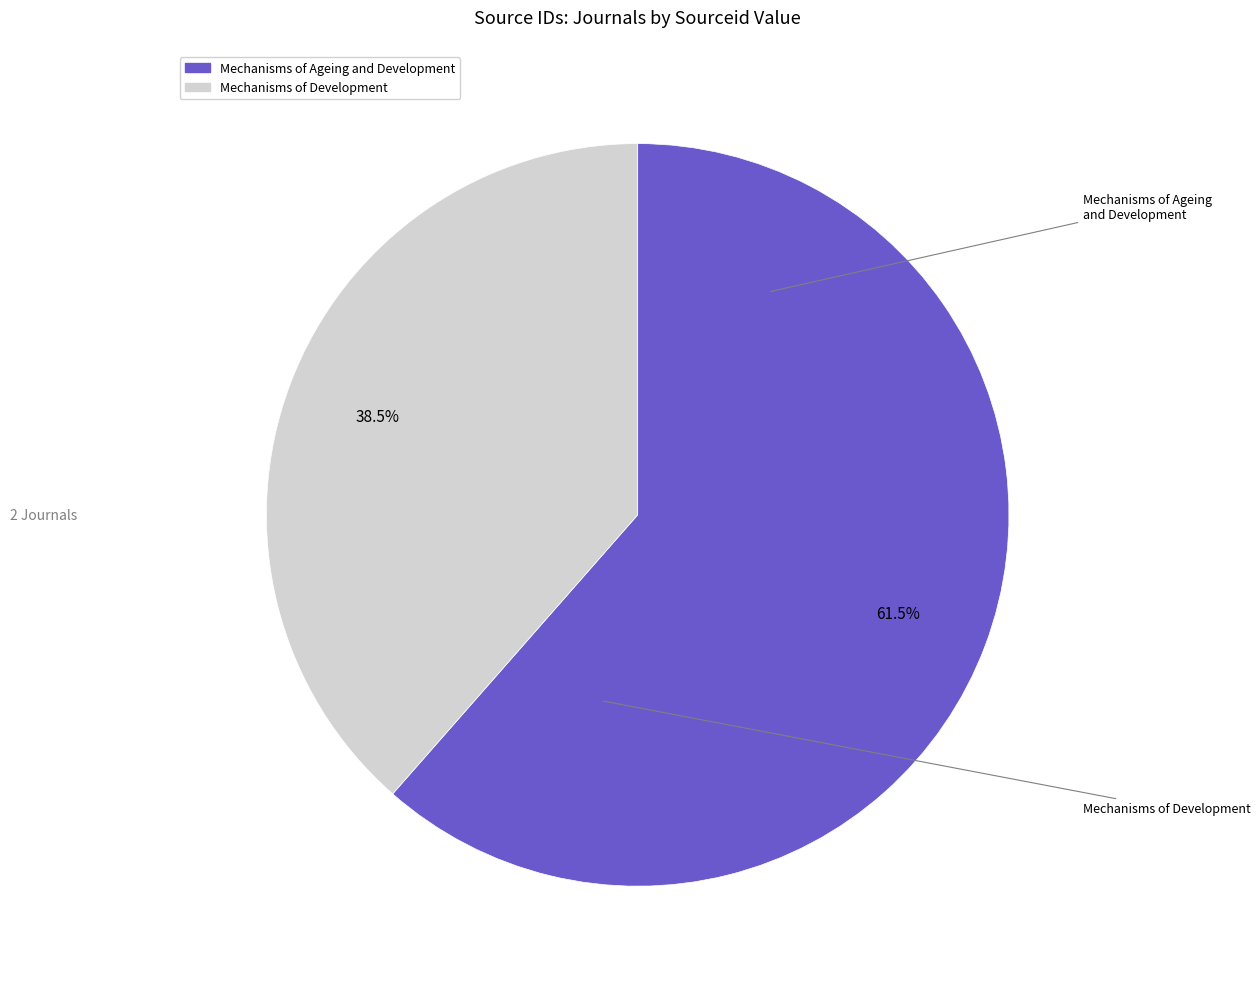

Rank the categories by value from highest to lowest.

Mechanisms of Ageing and Development, Mechanisms of Development